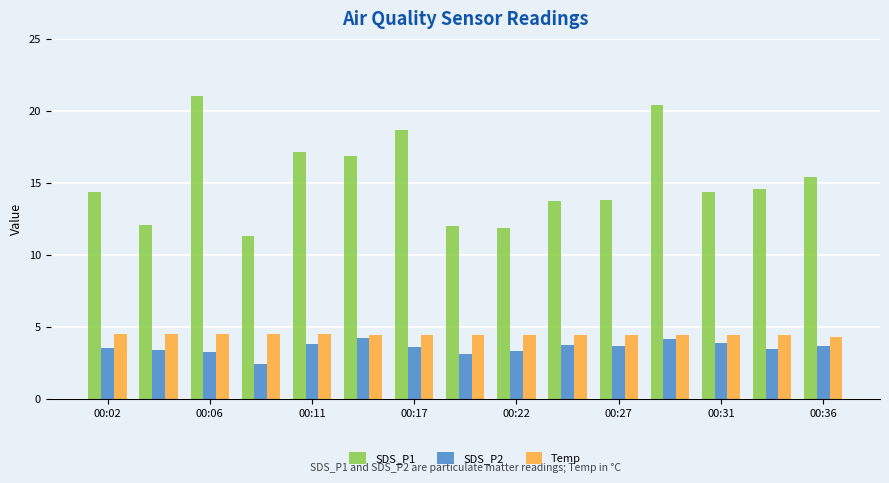

What is the minimum value for SDS_P1?

11.3